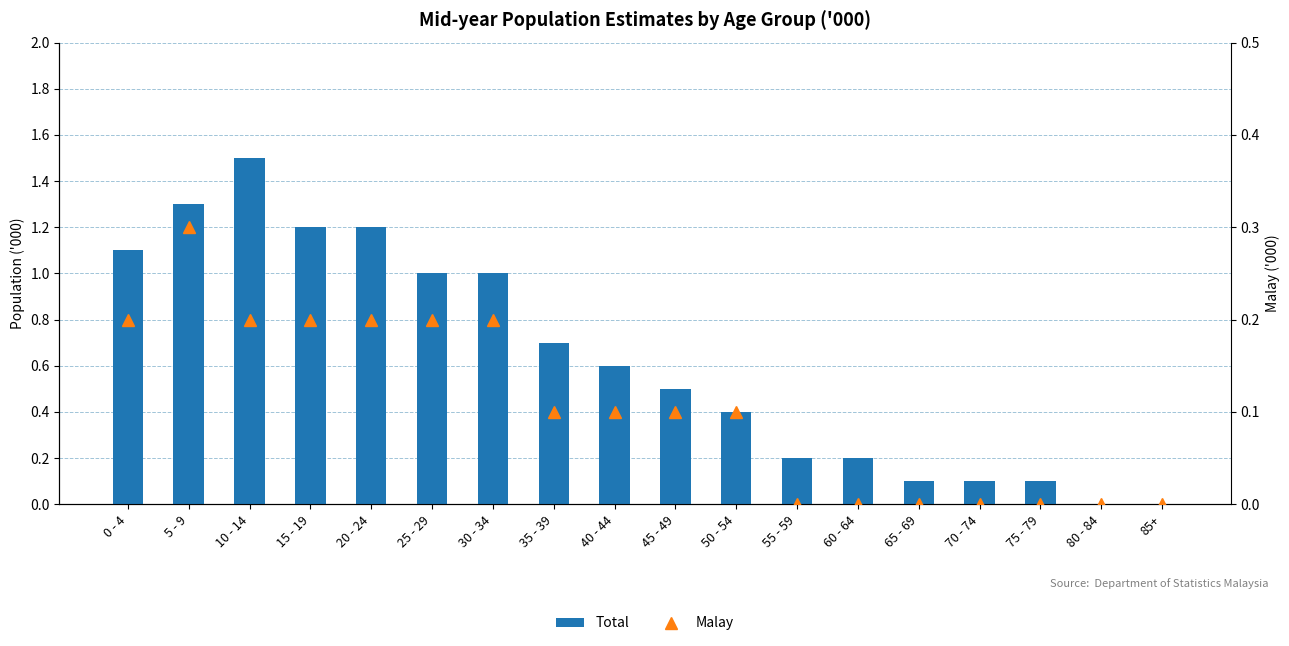

List the series in order of their peak value, lowest first.

Malay, Total